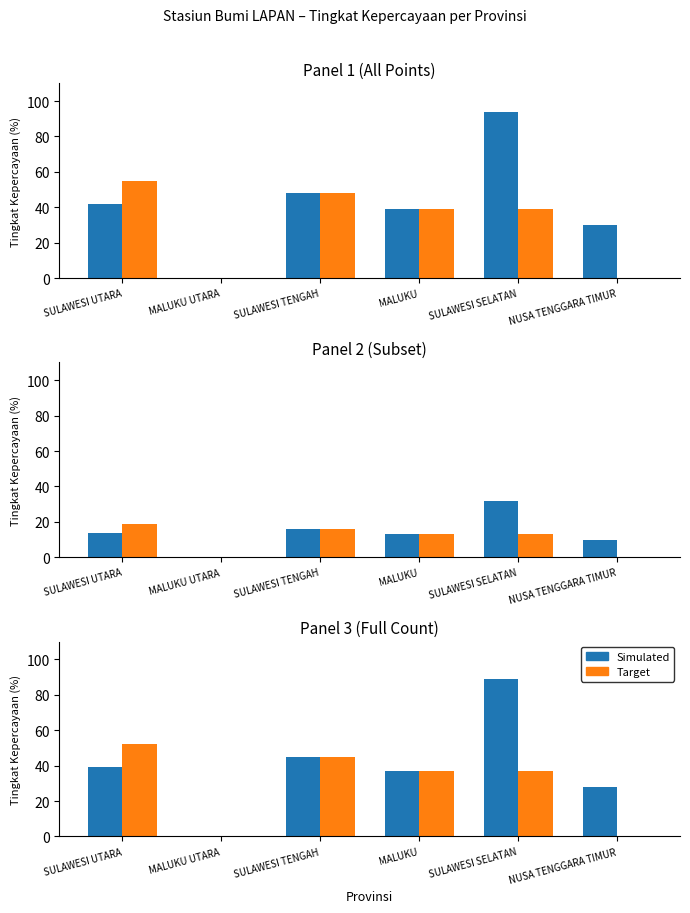

Between SULAWESI UTARA and MALUKU UTARA, which series saw the biggest shift?

Target